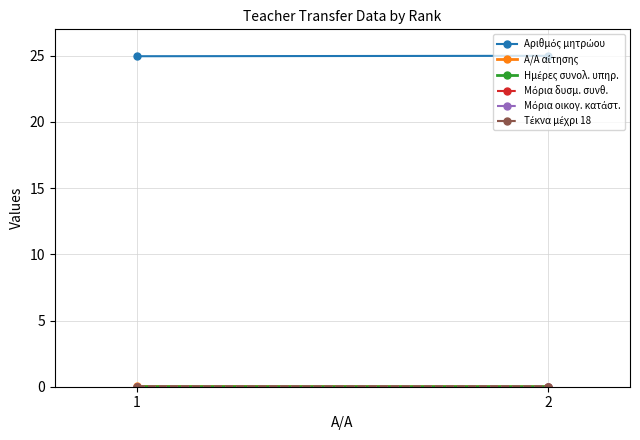

At which label does Μόρια οικογ. κατάστ. reach its peak?

1